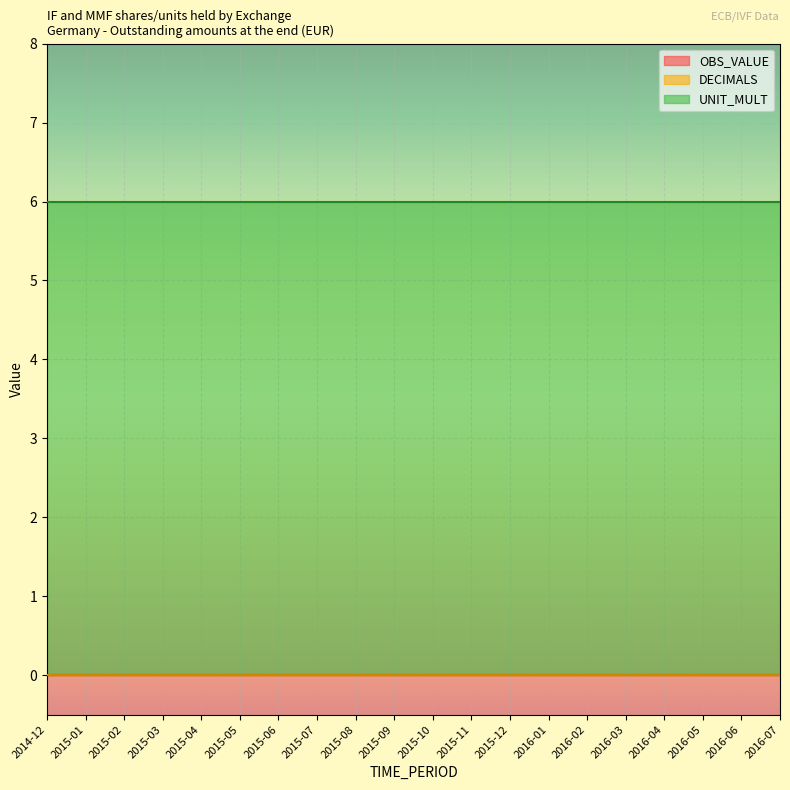

Which series has the largest range (max minus min)?

OBS_VALUE